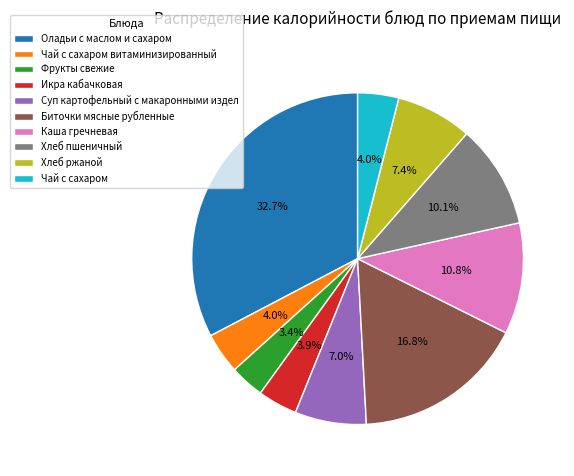

What is the largest slice in the pie chart?

Оладьи с маслом и сахаром